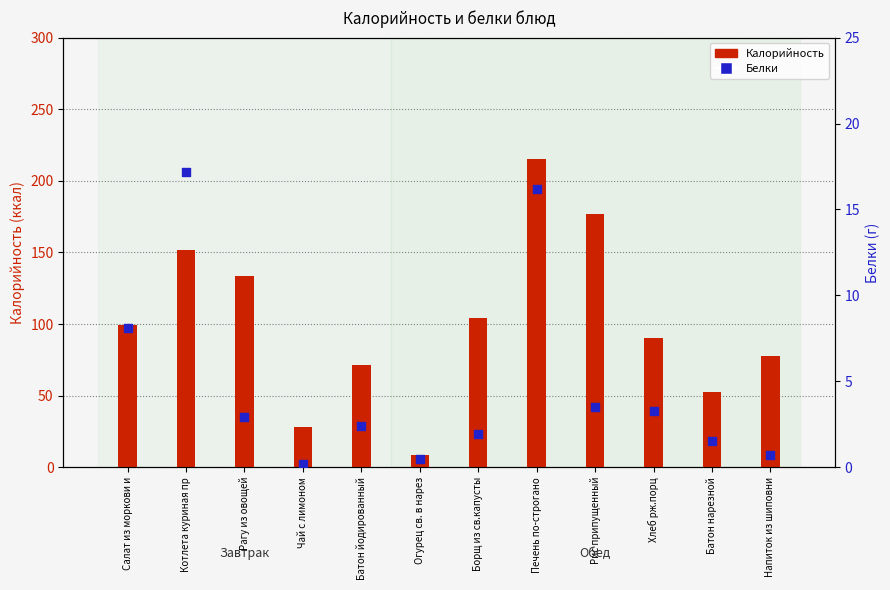

Which series has the widest spread of Y values?

Калорийность